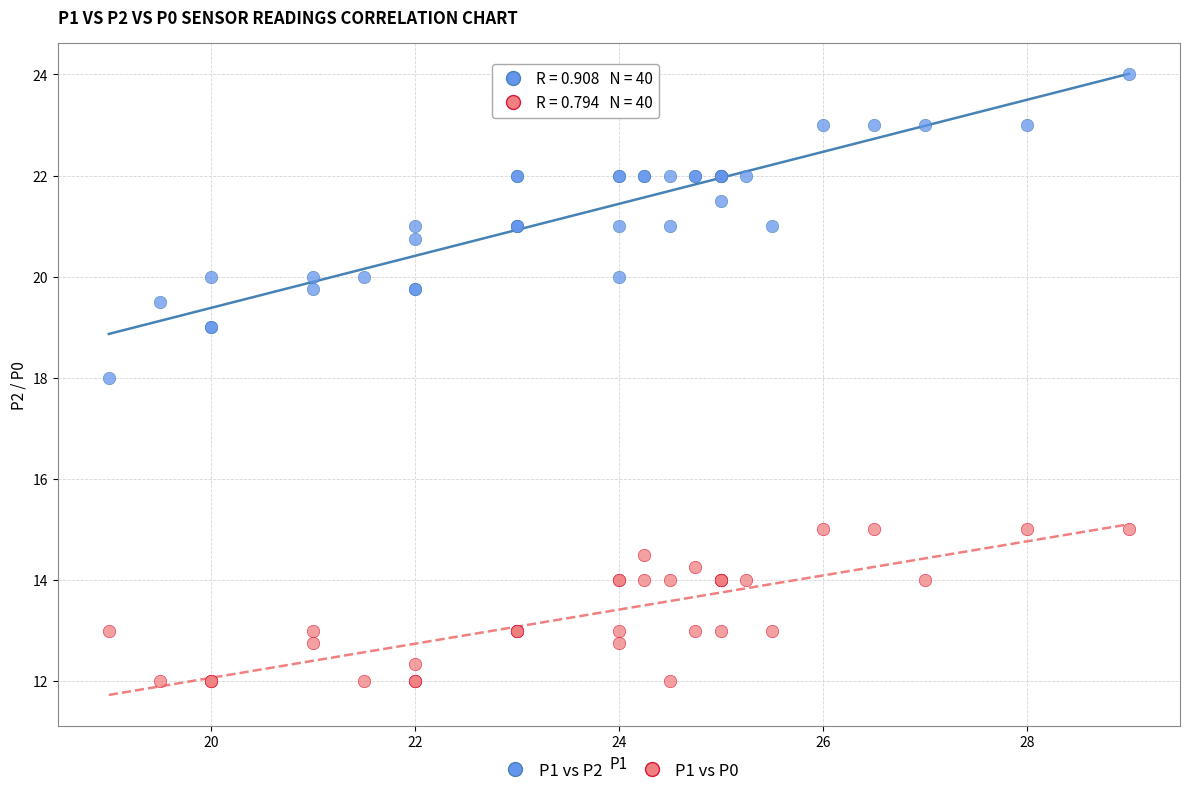

What are all the series names shown in the legend?

P1 vs P2, P1 vs P0